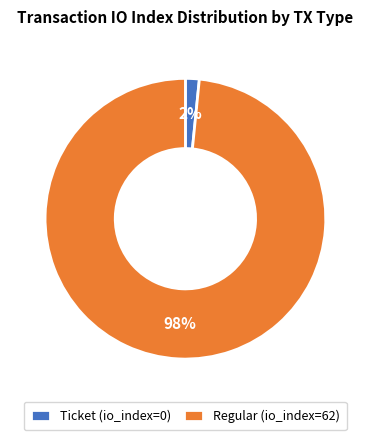

To the nearest percent, what is the combined percentage of Regular (io_index=62) and Ticket (io_index=0)?

100%